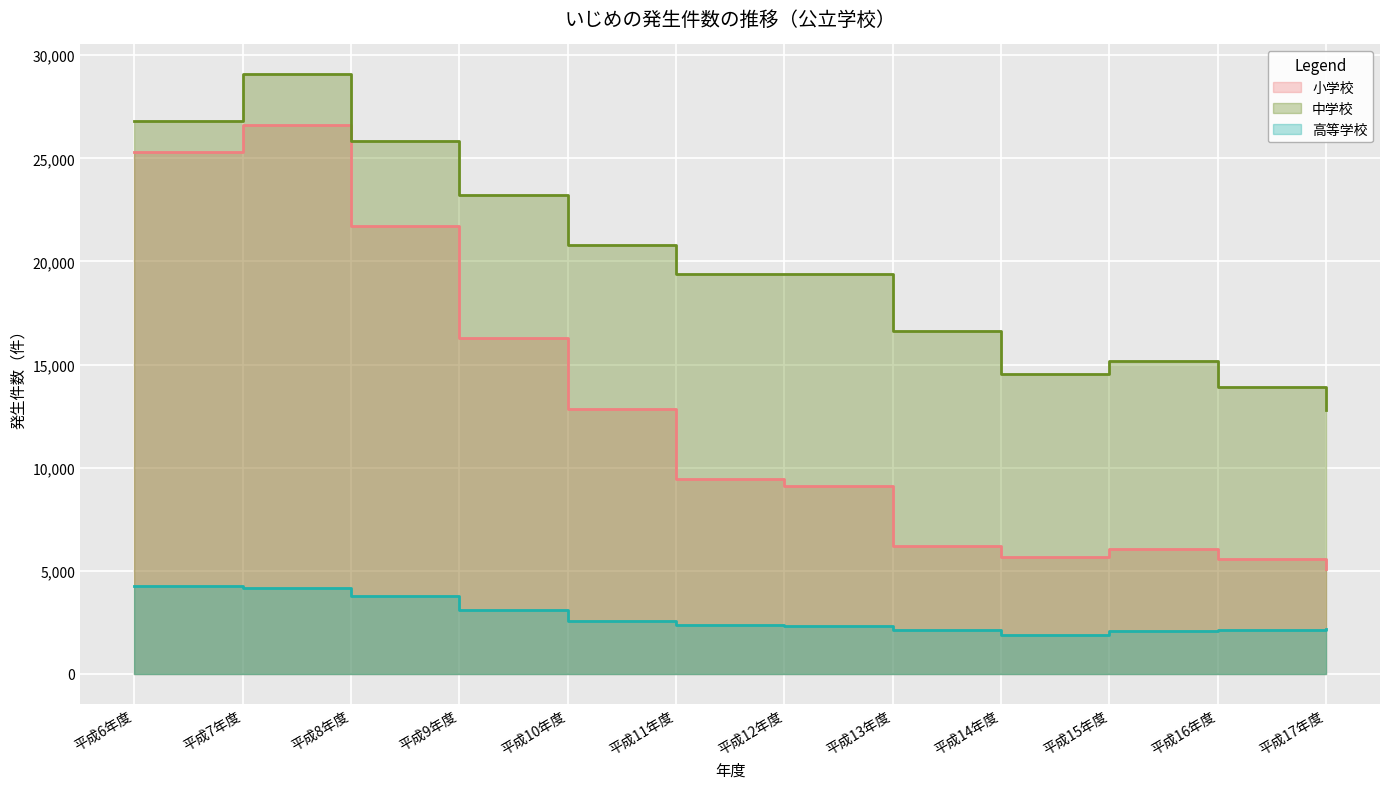

Which series has the largest total across all categories?

中学校